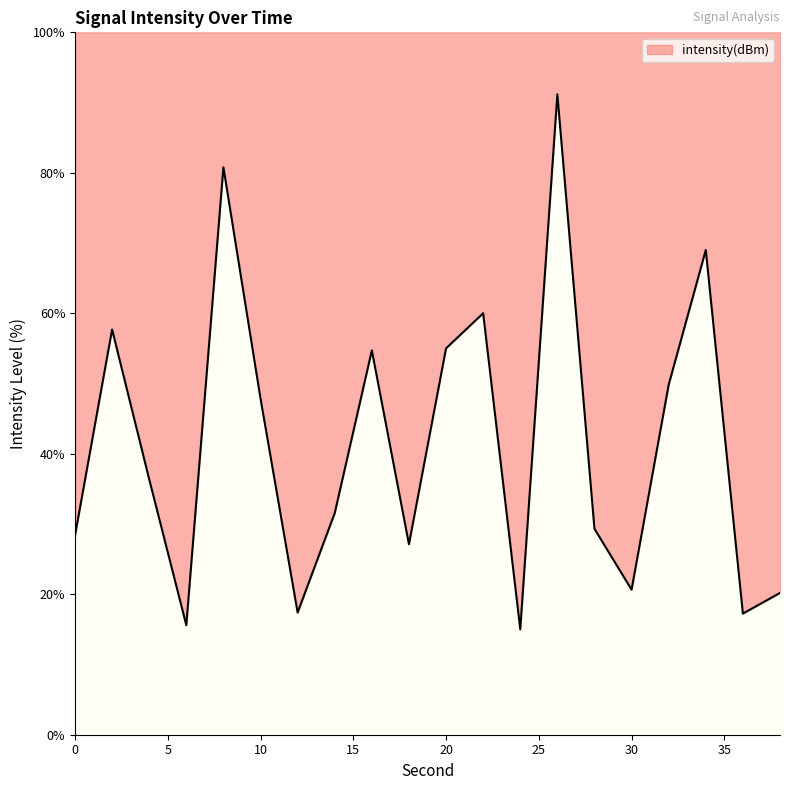

Read the value at 32.

49.8